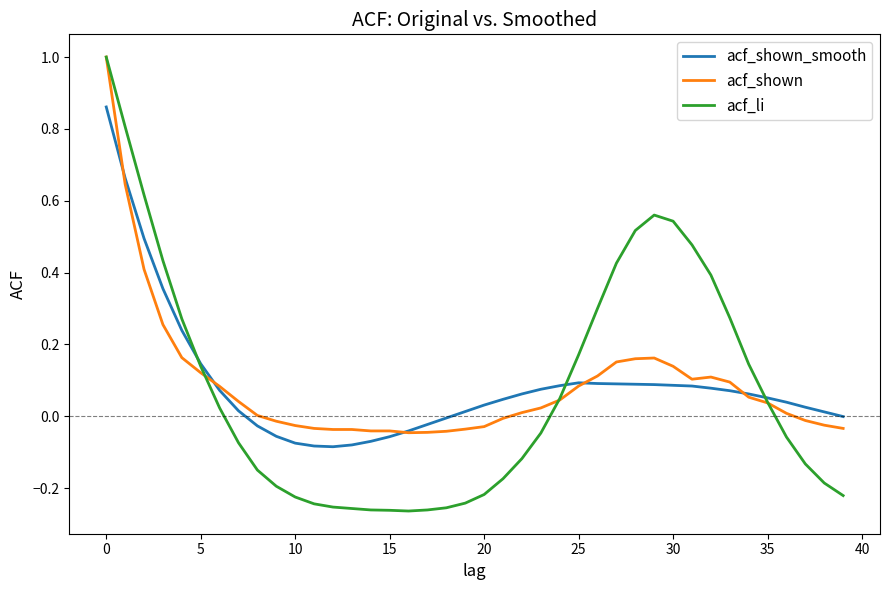

What is the maximum value shown in the chart?

1.0